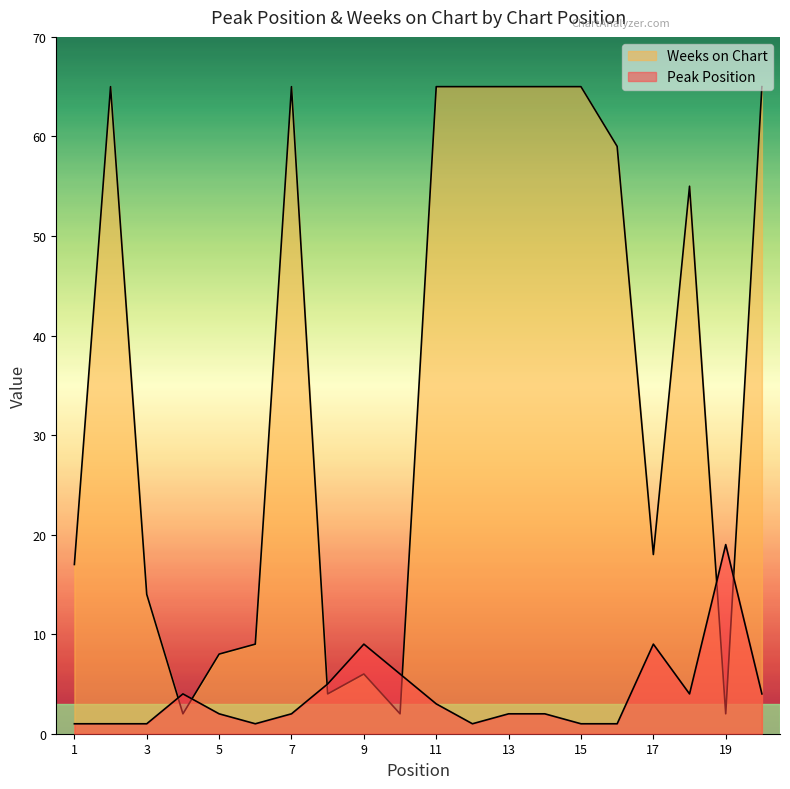

Reading left to right, transcribe all the data shown in this chart.

Peak Position: 1	1	1	4	2	1	2	5	9	6	3	1	2	2	1	1	9	4	19	4
Weeks on Chart: 17	65	14	2	8	9	65	4	6	2	65	65	65	65	65	59	18	55	2	65